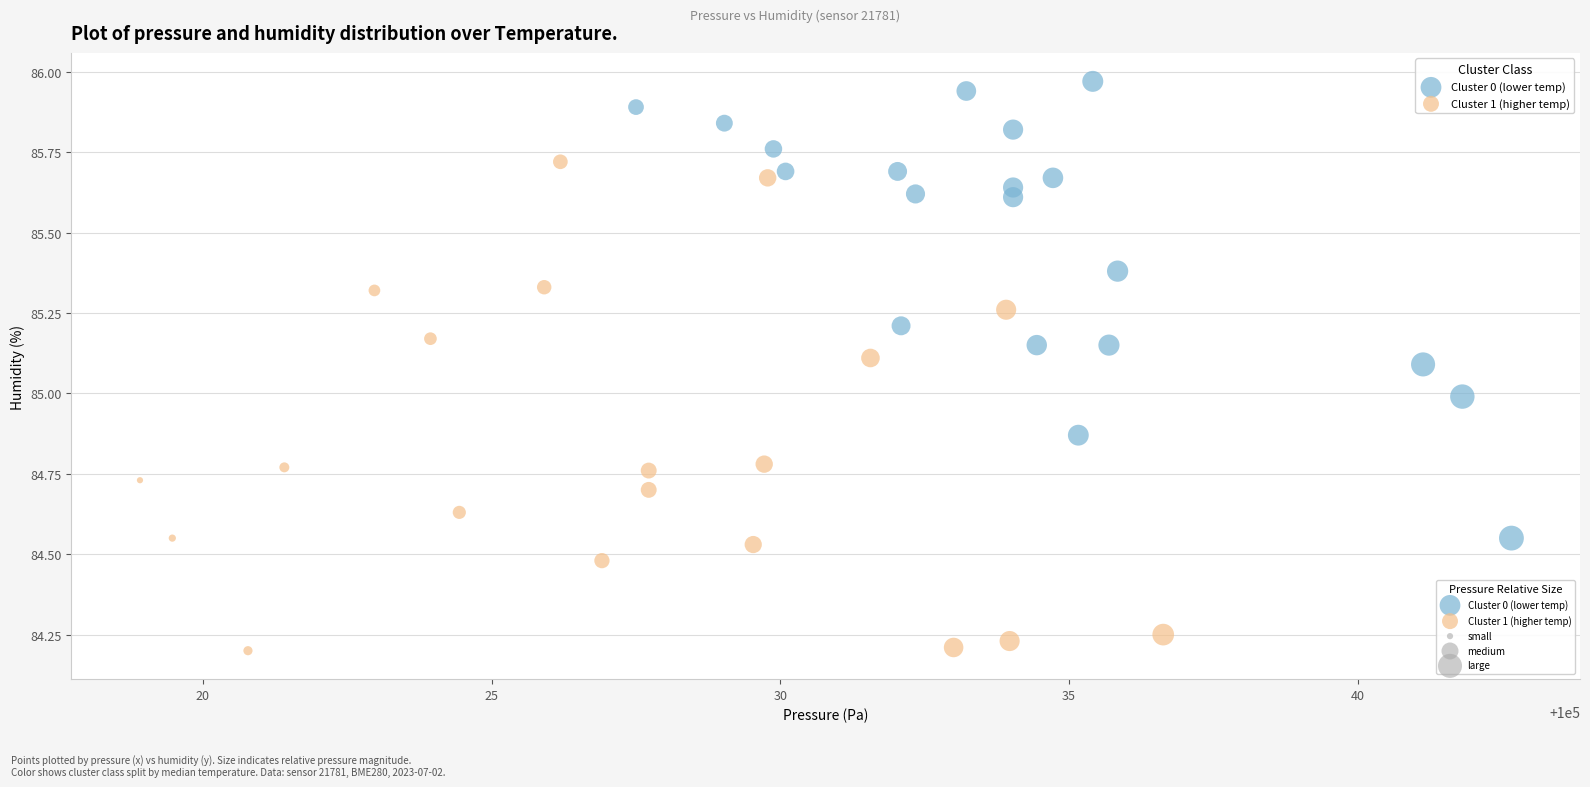

Which series contains the highest Y value?

Cluster 0 (lower temp)